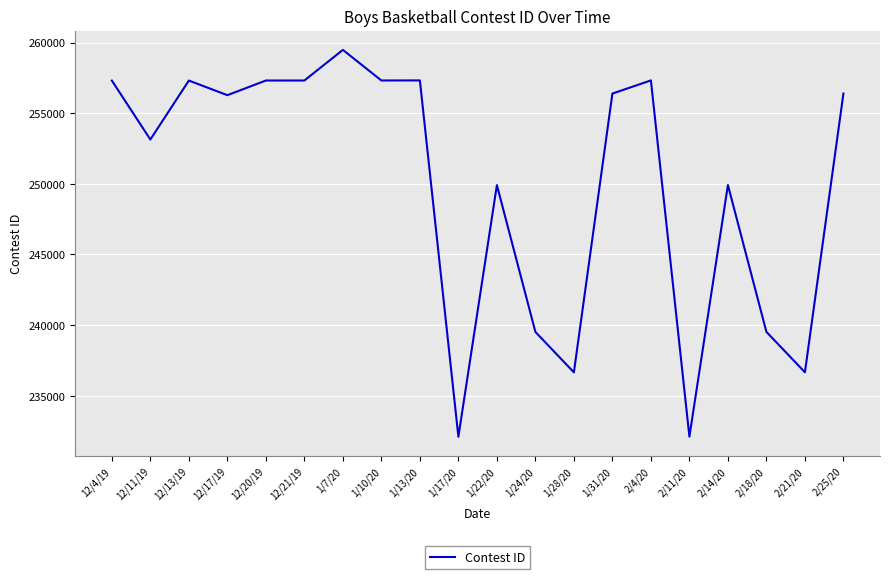

What is the change in value from 12/20/19 to 2/11/20?

-25206